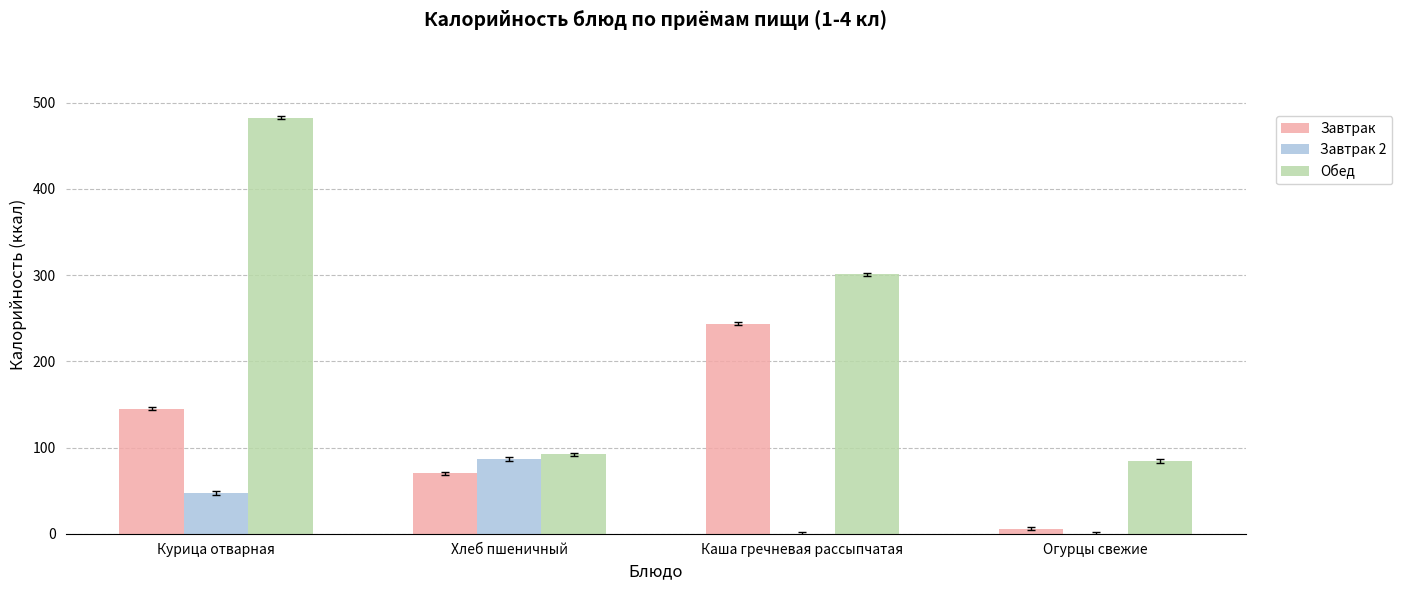

Which series has the largest total across all categories?

Обед